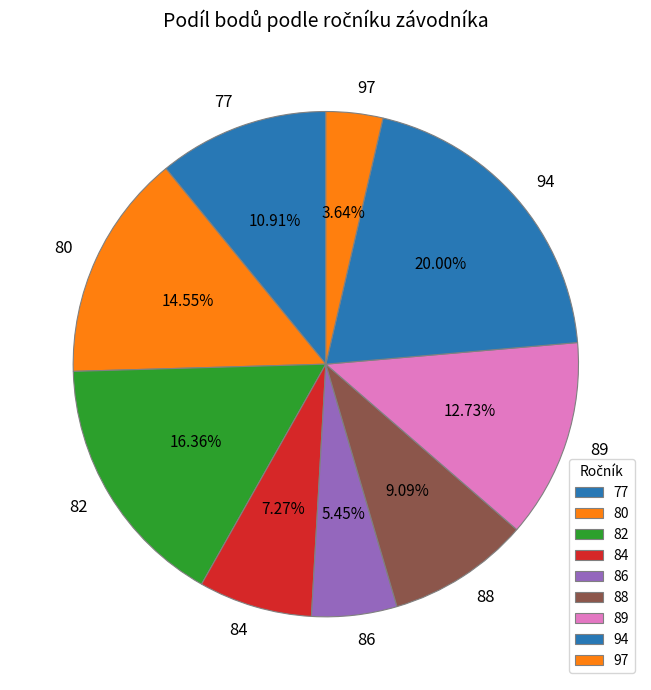

Do 86 and 84 together represent more than half of the pie?

No